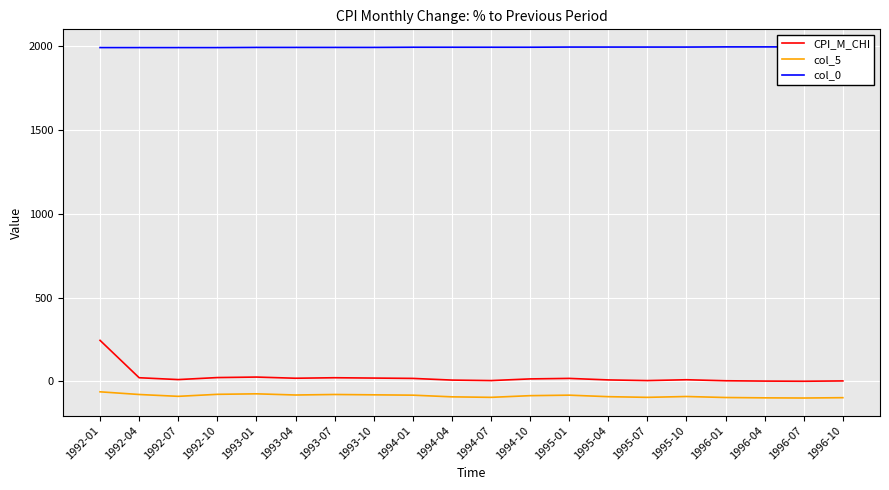

What position from the right is 1992-10?

17